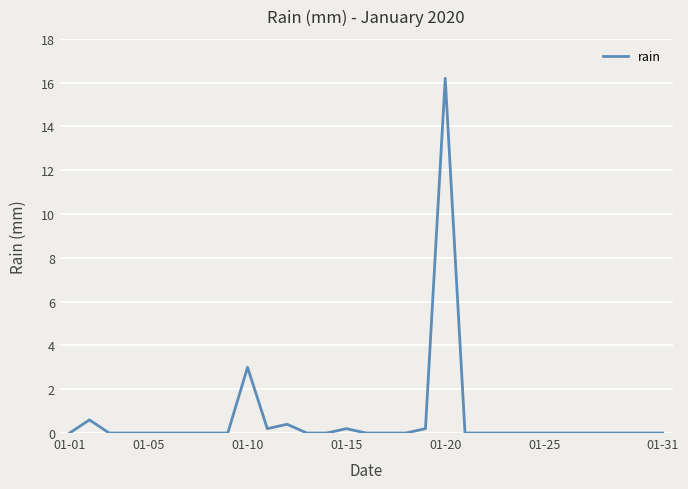

What is the maximum value shown in the chart?

16.2